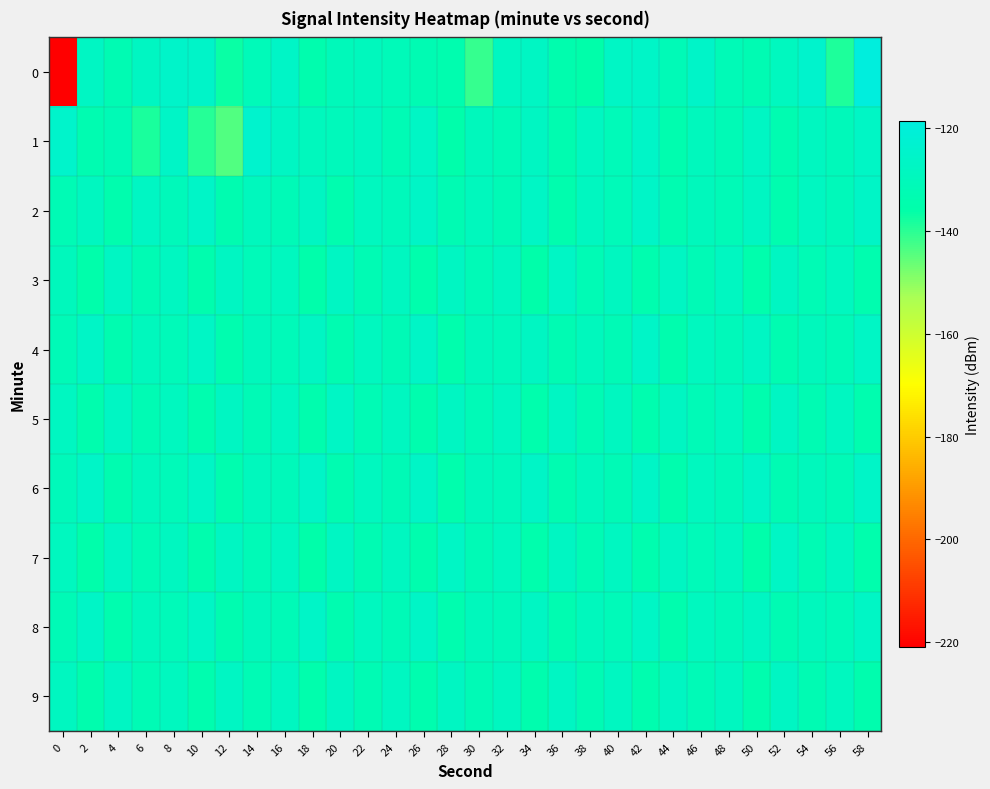

Which series has the largest total across all categories?

6